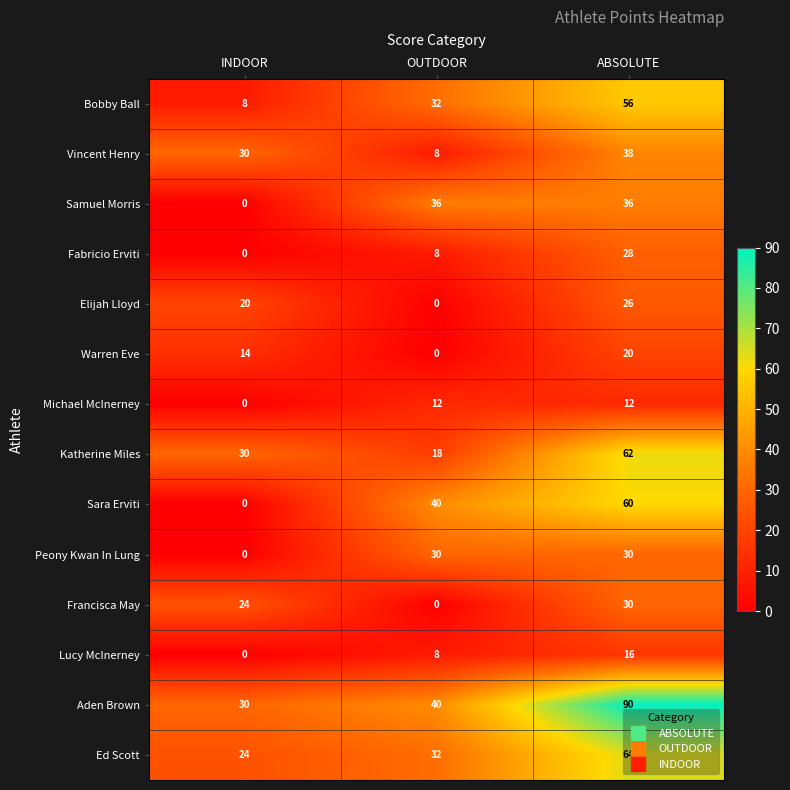

What is the difference between the maximum and minimum values in the Lucy McInerney series?

16